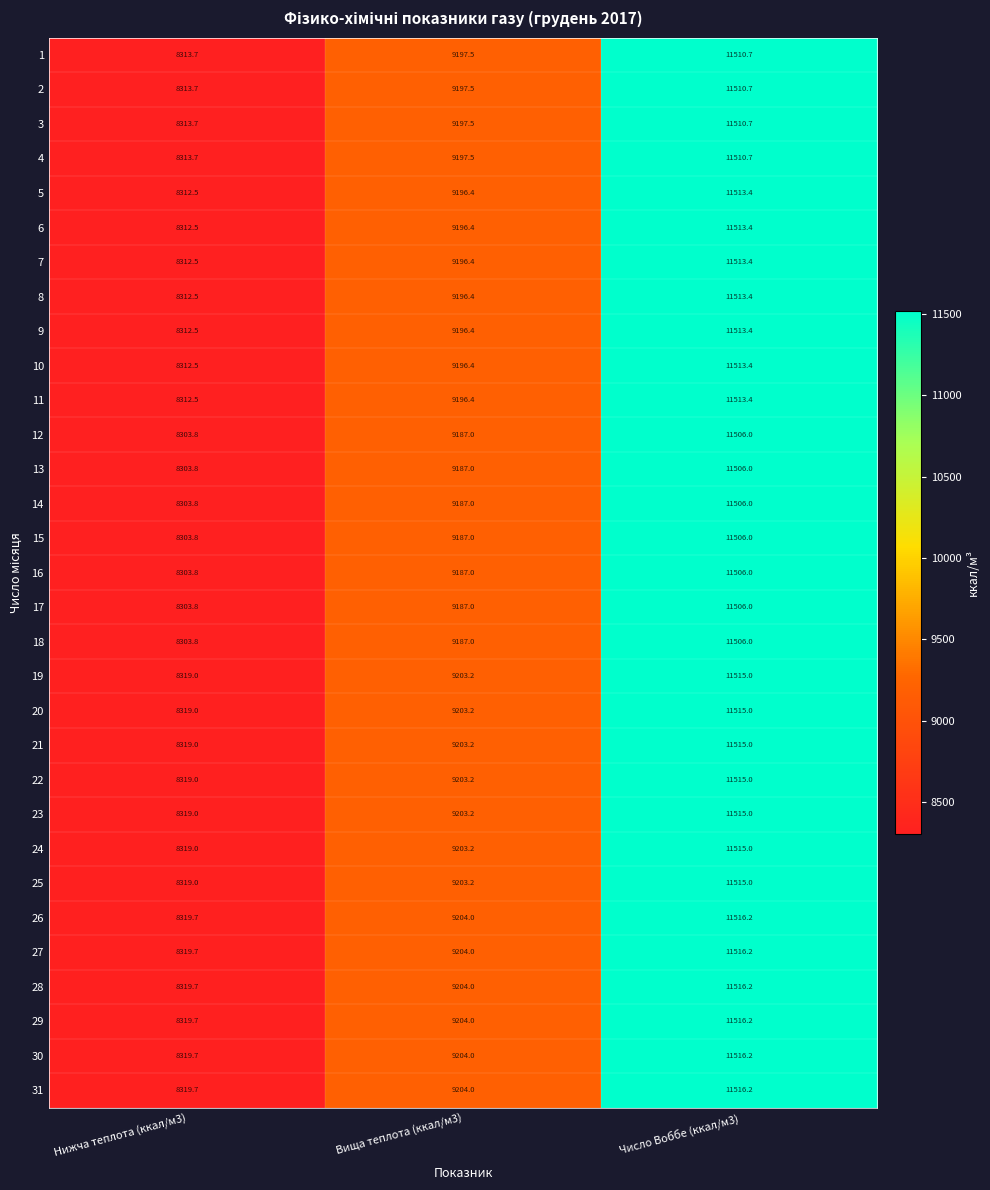

What is the difference between the maximum and minimum values in the 7 series?

3200.9